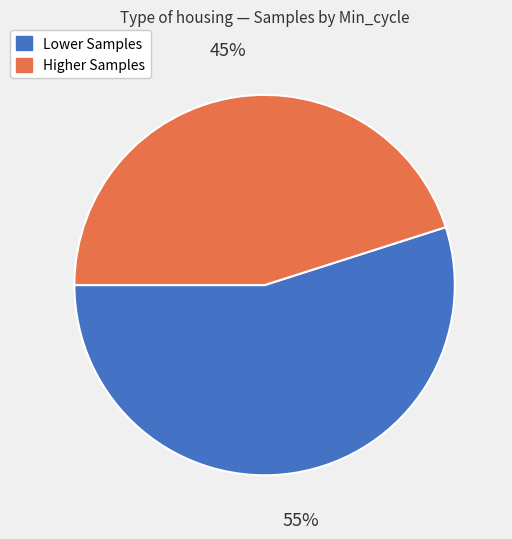

Is there any slice that represents more than half of the pie?

Yes